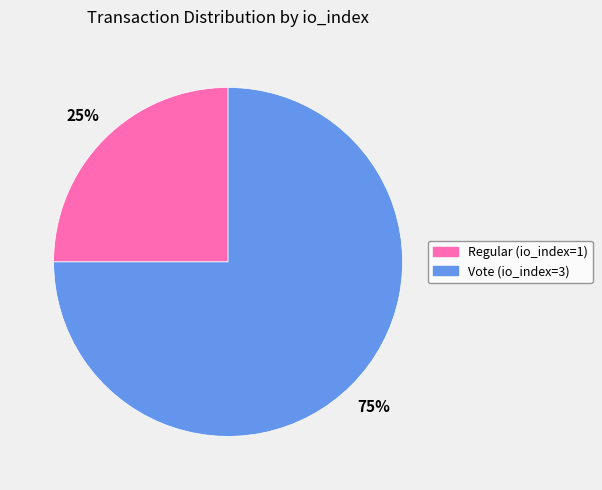

Combined, do Vote (io_index=3) and Regular (io_index=1) account for over 50%?

Yes